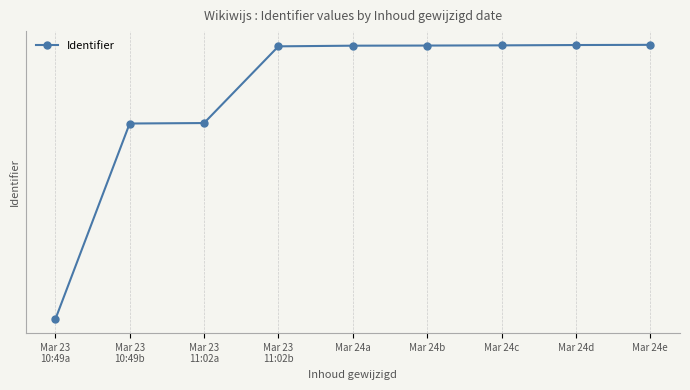

Between Mar 23
11:02b and Mar 24c, which is larger?

Mar 24c